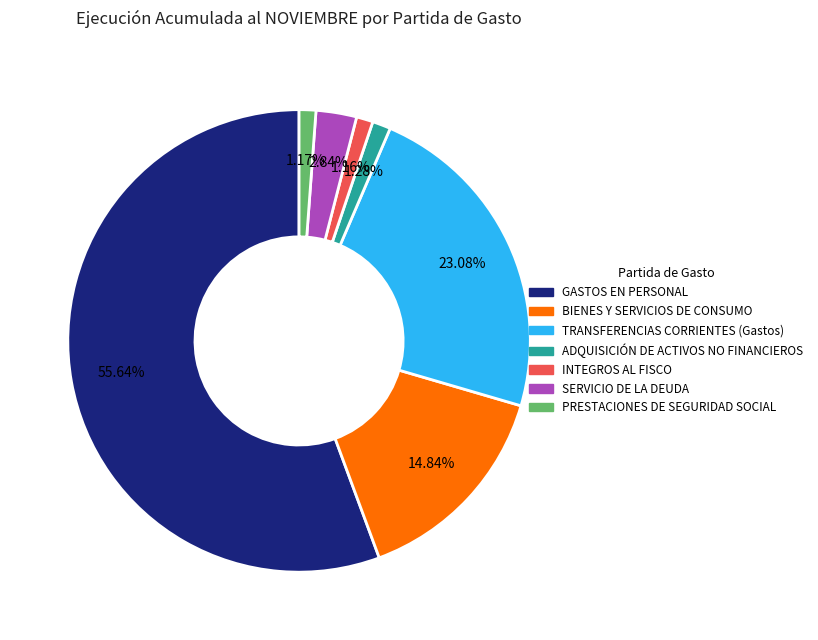

How many slices are in this pie chart?

7